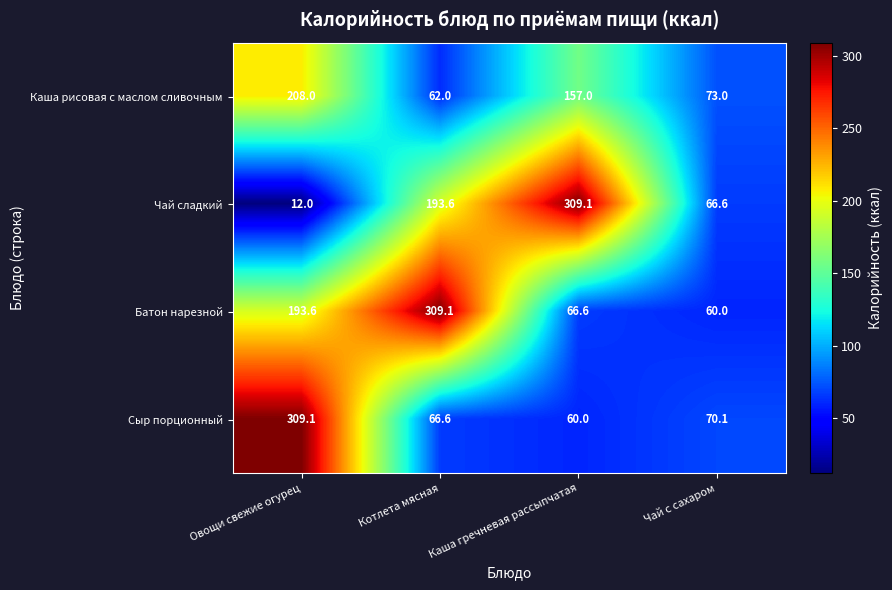

What is the minimum value for Сыр порционный?

60.0